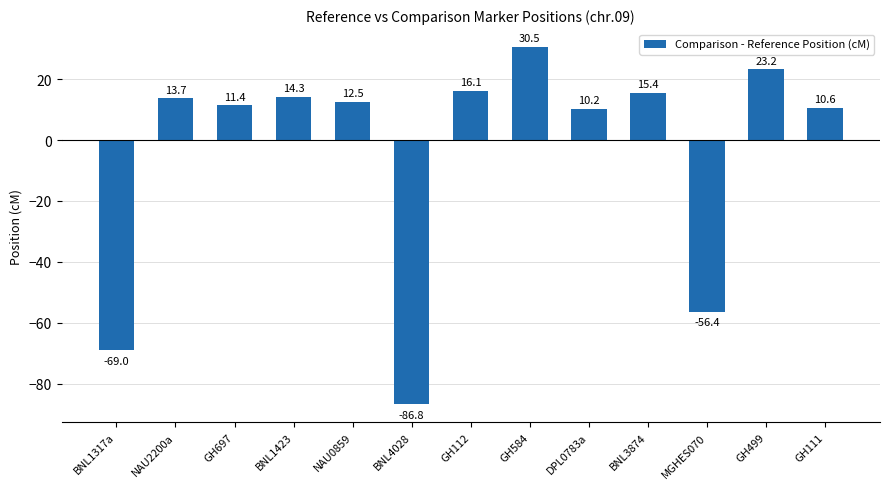

At which category does the chart reach its minimum across all series?

BNL4028